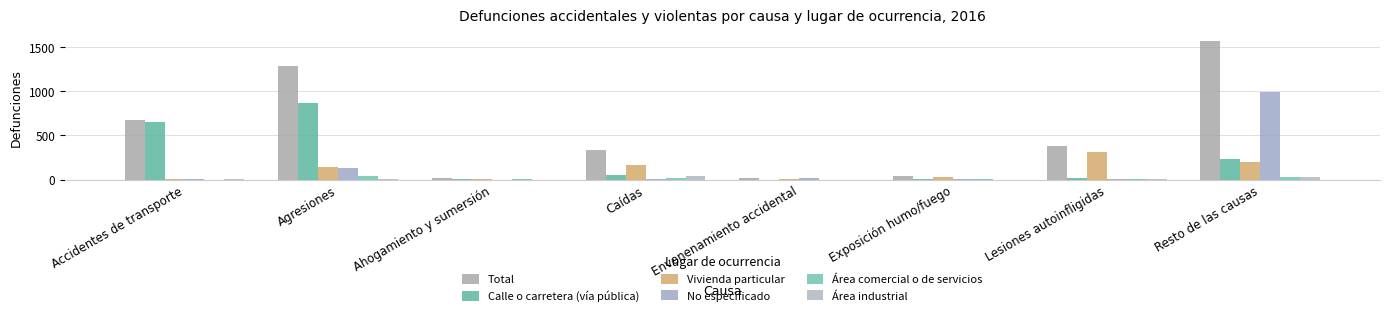

Reading left to right, what are all the values shown in this chart?

Total: Accidentes de transporte=672	Agresiones=1280	Ahogamiento y sumersión=14	Caídas=337	Envenenamiento accidental=21	Exposición humo/fuego=37	Lesiones autoinfligidas=379	Resto de las causas=1565
Calle o carretera (vía pública): Accidentes de transporte=655	Agresiones=866	Ahogamiento y sumersión=5	Caídas=56	Envenenamiento accidental=0	Exposición humo/fuego=3	Lesiones autoinfligidas=22	Resto de las causas=236
Vivienda particular: Accidentes de transporte=1	Agresiones=136	Ahogamiento y sumersión=3	Caídas=165	Envenenamiento accidental=2	Exposición humo/fuego=27	Lesiones autoinfligidas=308	Resto de las causas=197
No especificado: Accidentes de transporte=11	Agresiones=130	Ahogamiento y sumersión=0	Caídas=3	Envenenamiento accidental=18	Exposición humo/fuego=6	Lesiones autoinfligidas=4	Resto de las causas=984
Área comercial o de servicios: Accidentes de transporte=0	Agresiones=44	Ahogamiento y sumersión=1	Caídas=14	Envenenamiento accidental=0	Exposición humo/fuego=1	Lesiones autoinfligidas=9	Resto de las causas=25
Área industrial: Accidentes de transporte=1	Agresiones=6	Ahogamiento y sumersión=0	Caídas=36	Envenenamiento accidental=0	Exposición humo/fuego=0	Lesiones autoinfligidas=5	Resto de las causas=27